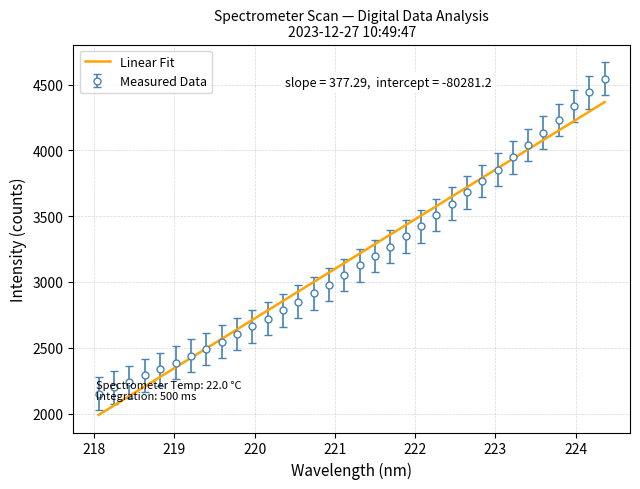

Which series has the largest range (max minus min)?

Measured Data